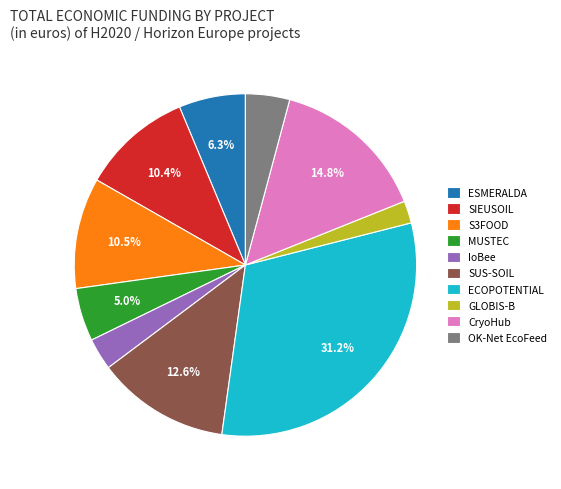

True or false: S3FOOD accounts for 25% of the total.

False